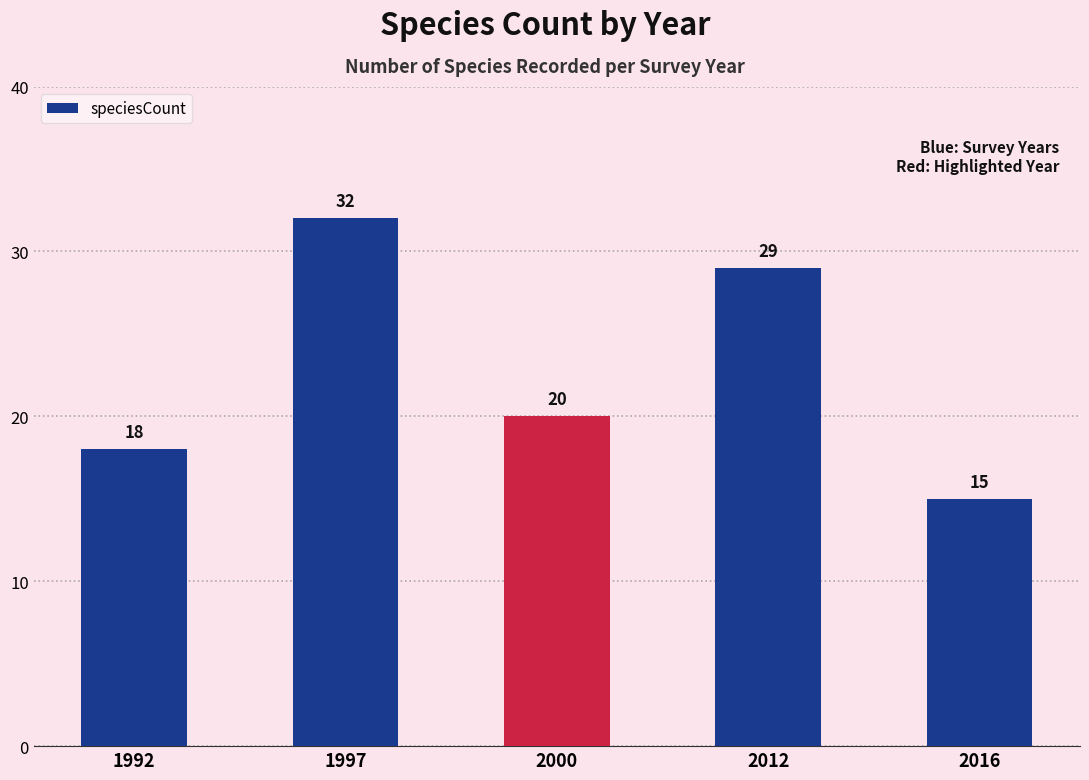

How many values are between 18 and 29?

3